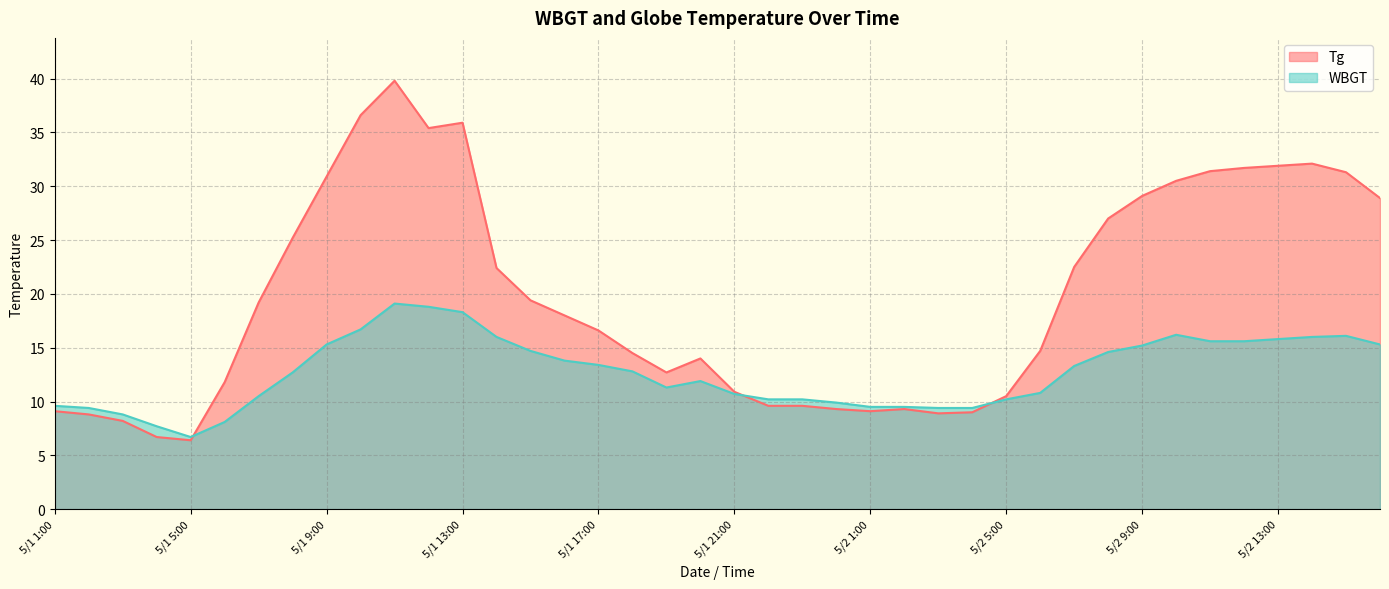

At which category does WBGT reach its first local valley?

5/1 5:00